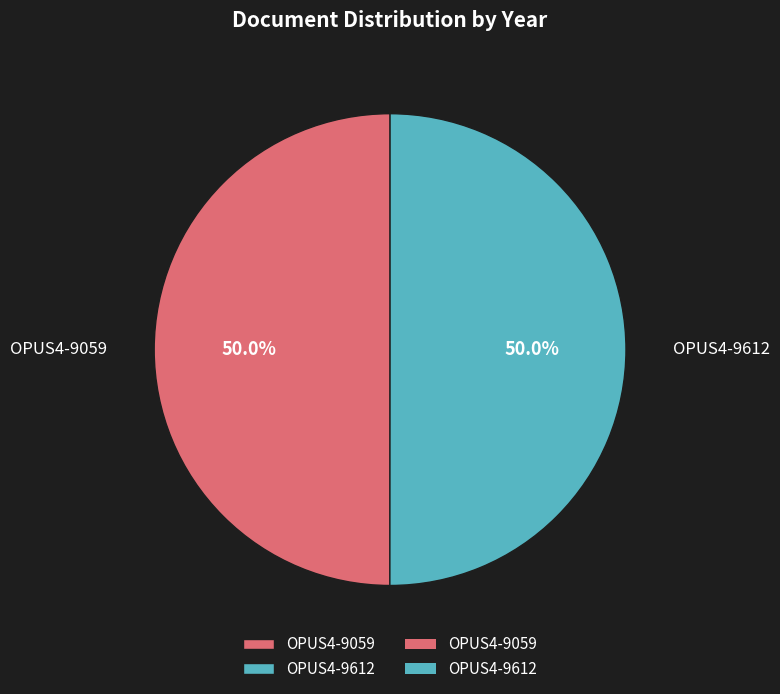

Combined, what portion of the pie is OPUS4-9059 and OPUS4-9612?

100.0%